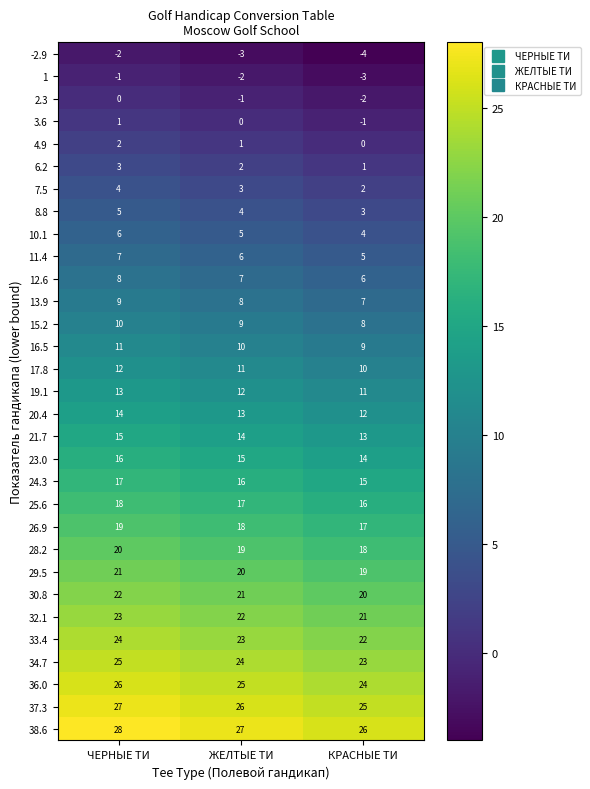

How many distinct data groups are displayed?

31